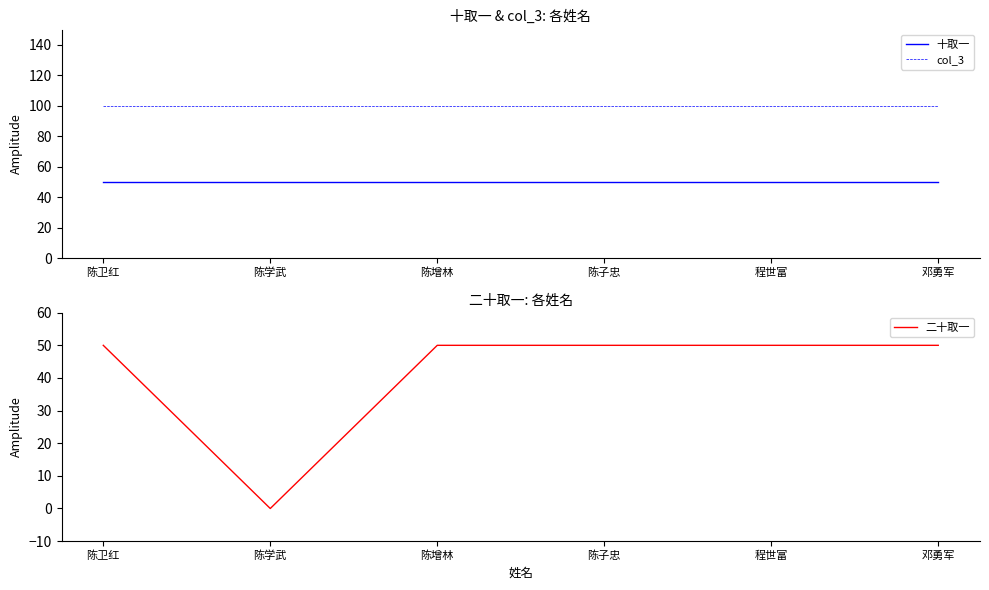

The 二十取一 series shows 50 at 邓勇军. True or false?

True